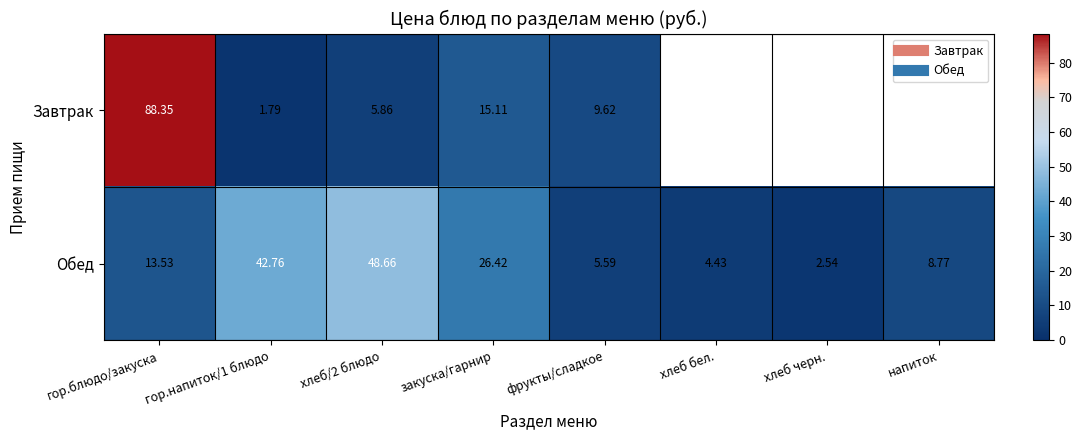

How many categories are shown in the chart?

8